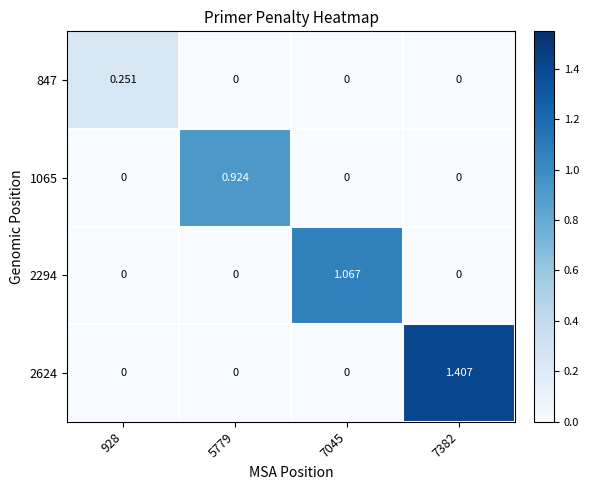

Which category has the highest value across all series?

7382